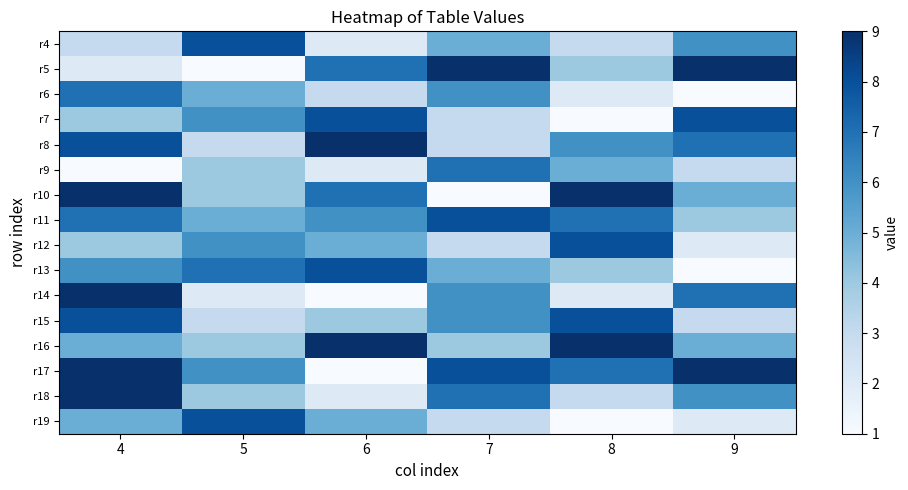

At which category is the sum across all series the highest?

4